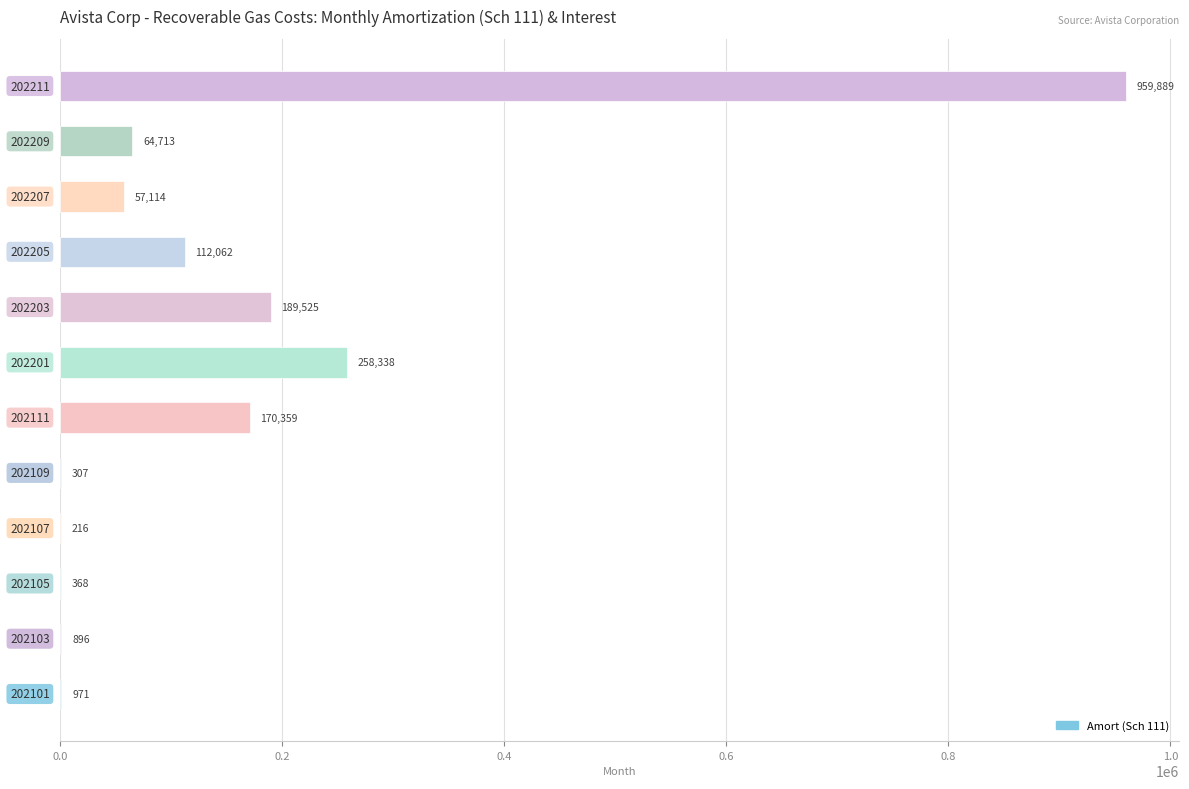

What is the average value?

151229.8